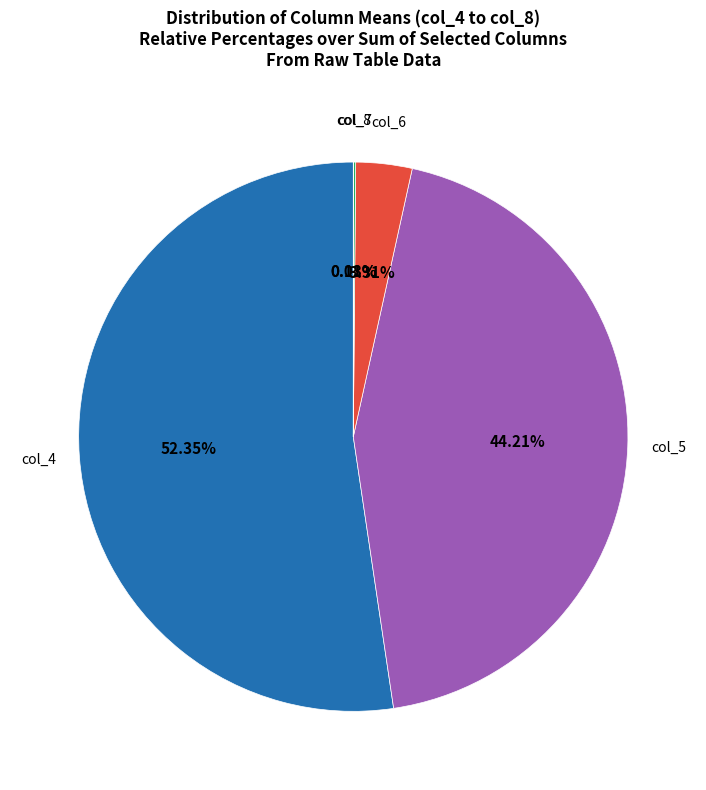

Is there any slice that represents more than half of the pie?

Yes